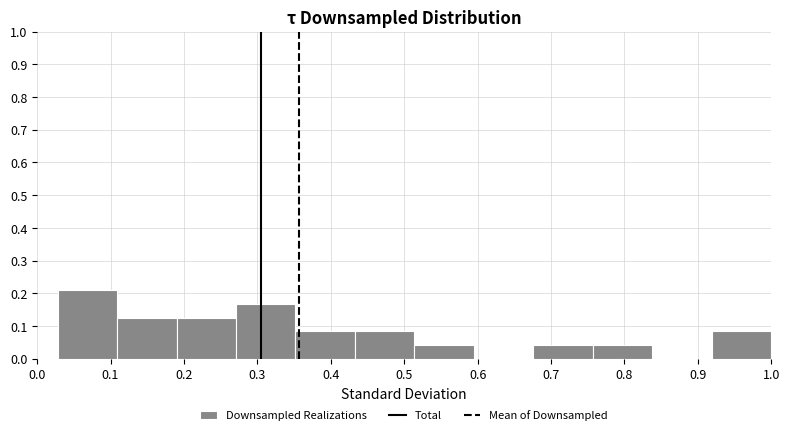

How tall is the bar that spans 0.19 to 0.27 on the x-axis? Neither the bar edges nor the heights are printed on the chart, so give them approximately, as read against the axes.

0.13